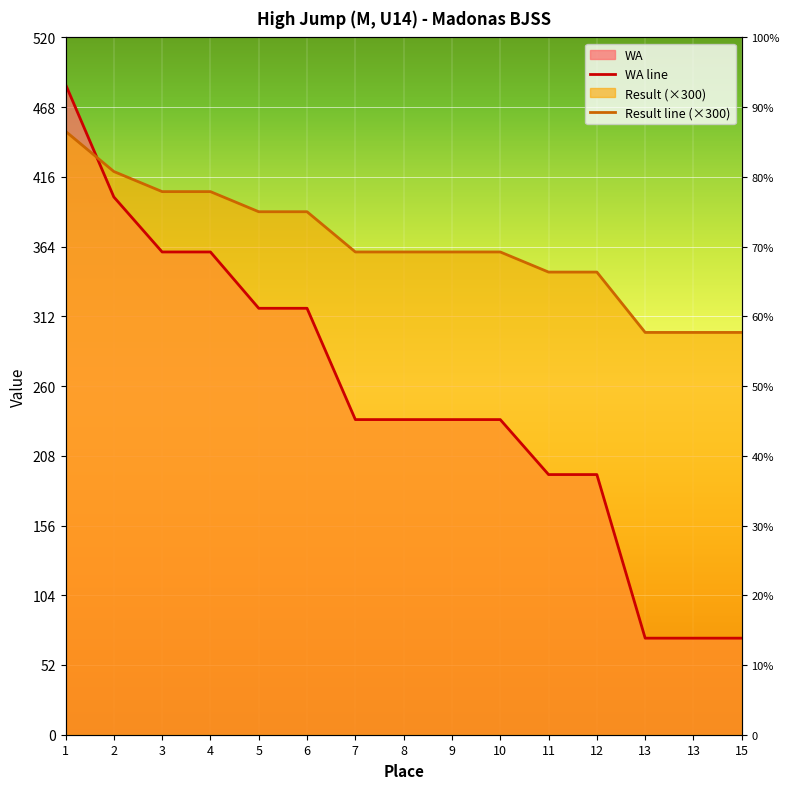

What is the highest value of the Result series?

450